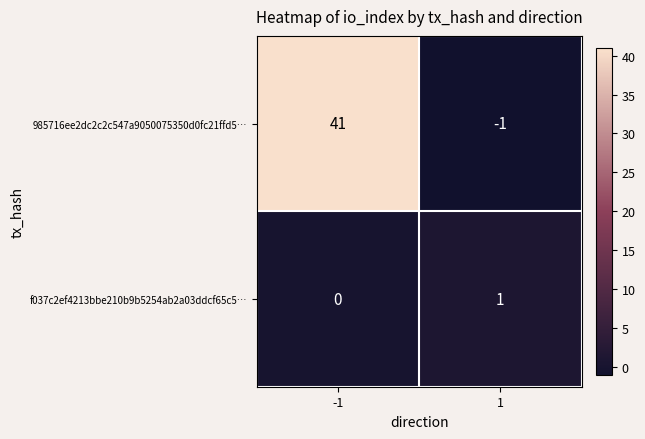

Reading left to right, transcribe all the data shown in this chart.

985716ee2dc2c2c547a9050075350d0fc21ffd5…: -1=41	1=-1
f037c2ef4213bbe210b9b5254ab2a03ddcf65c5…: -1=0	1=1